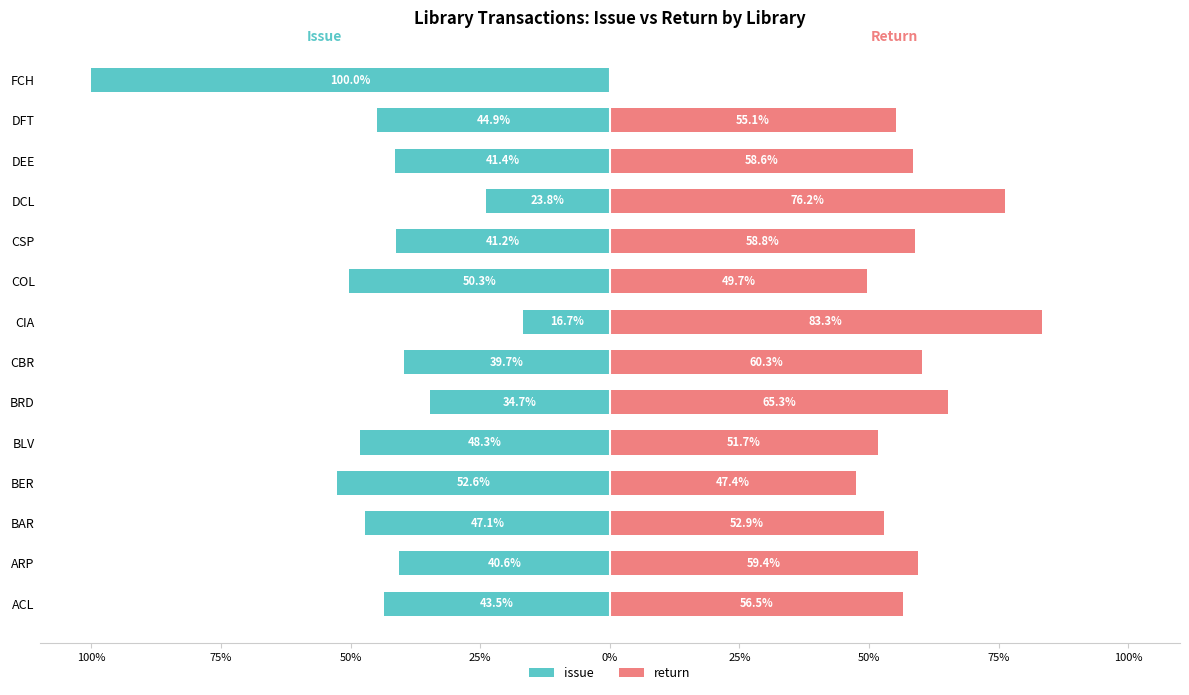

What are all the series names shown in the legend?

issue, return